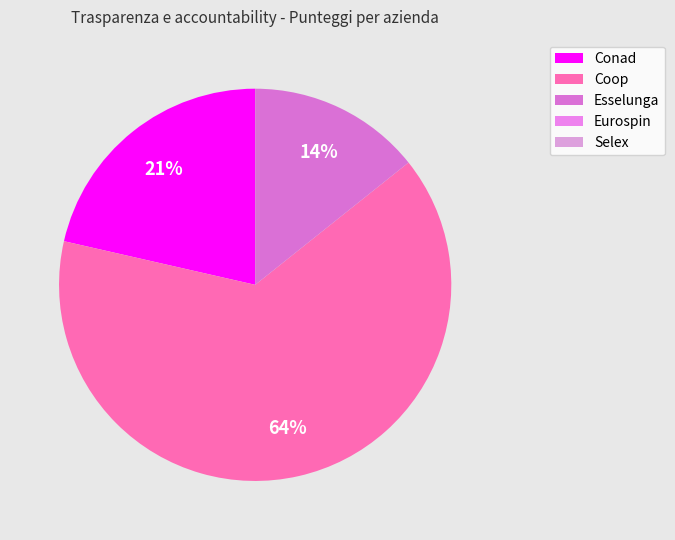

To the nearest percent, what is the average slice percentage?

33%